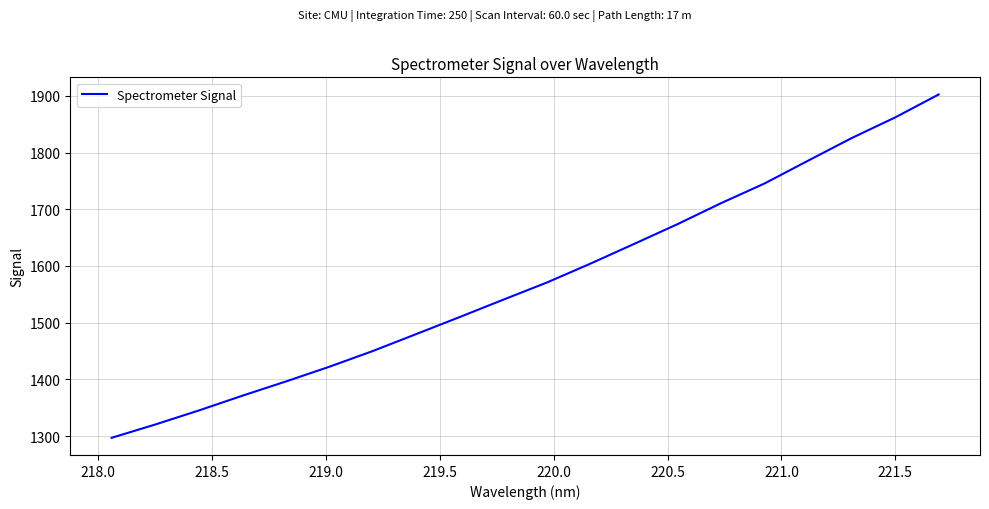

What is the minimum value shown in the chart?

1297.2